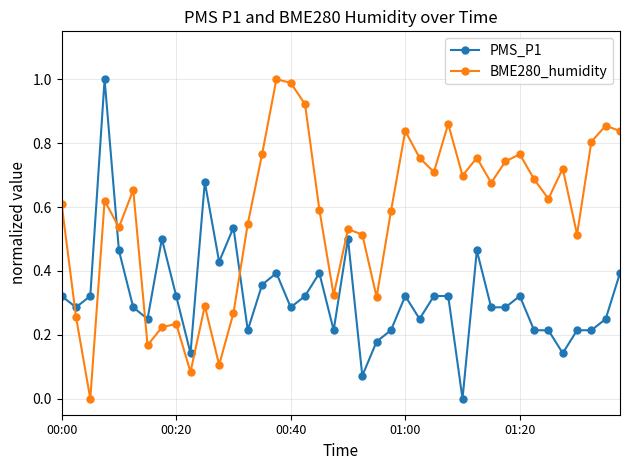

True or false: PMS_P1 has more than 0 points higher than both neighbors.

True